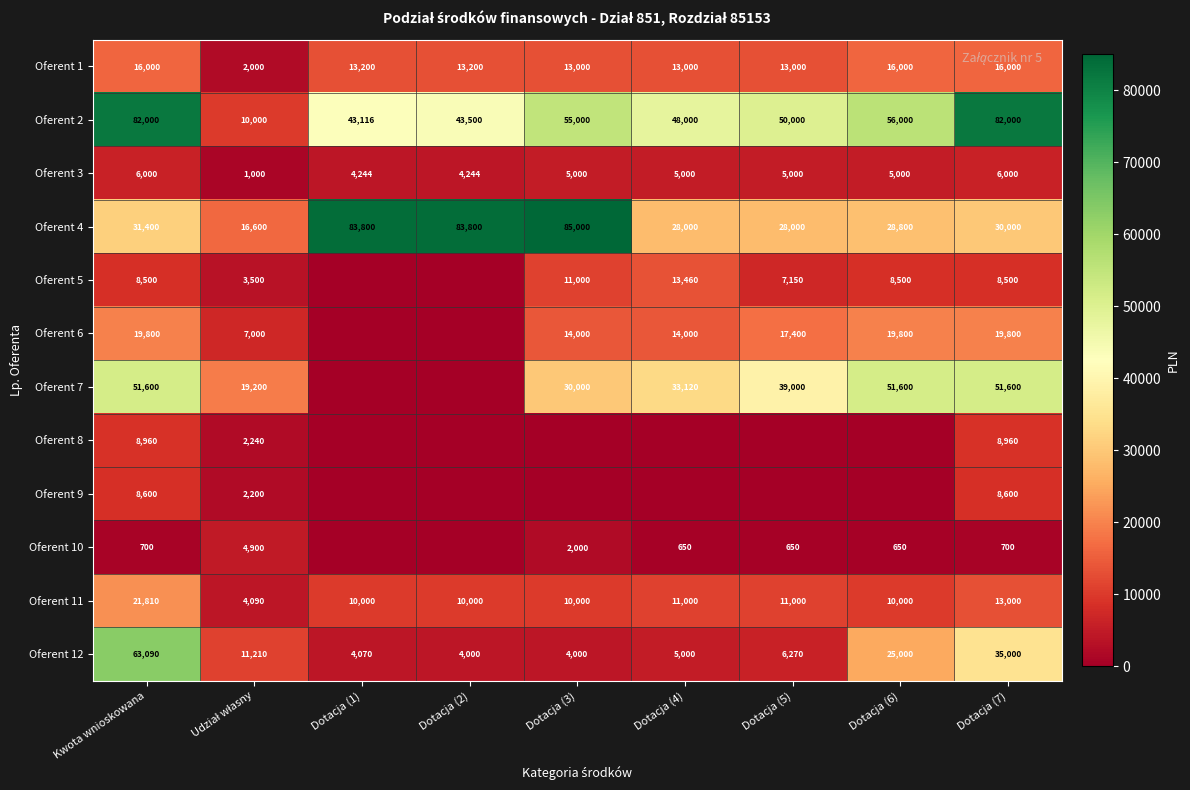

What is the sum of the Oferent 6 values at Dotacja (6) and Dotacja (4)?

33800